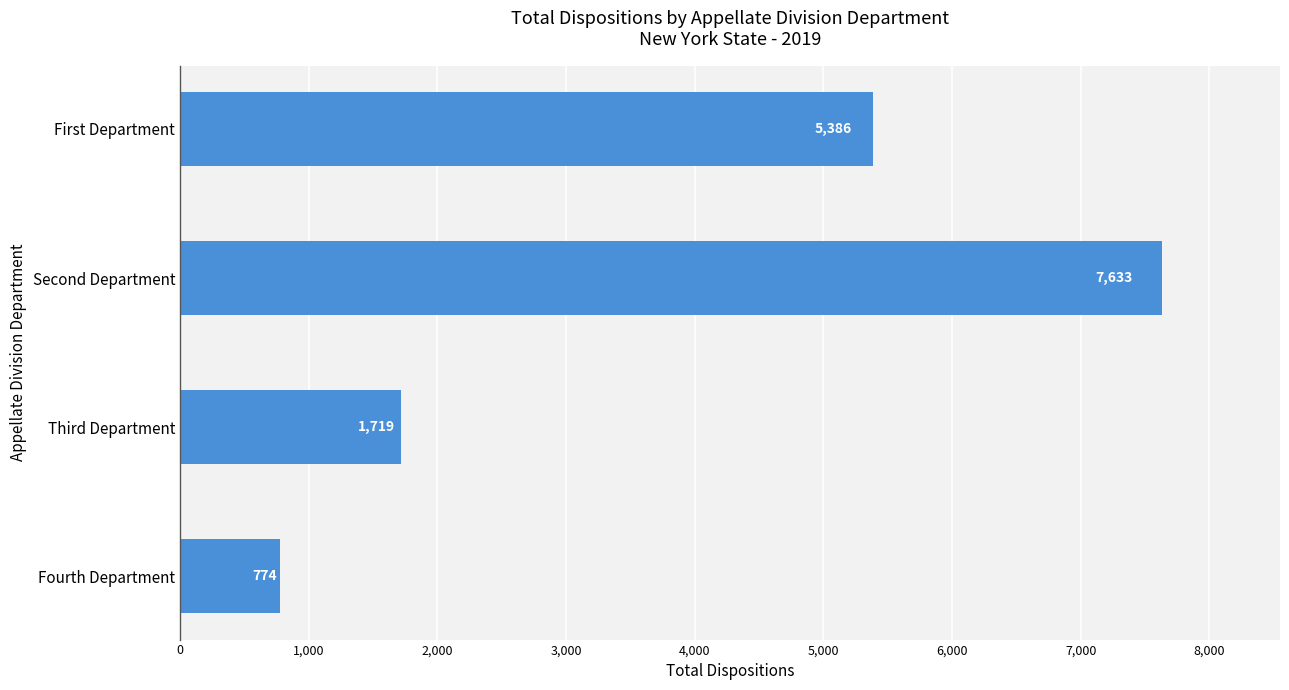

What is the change in value from Second Department to First Department?

-2247